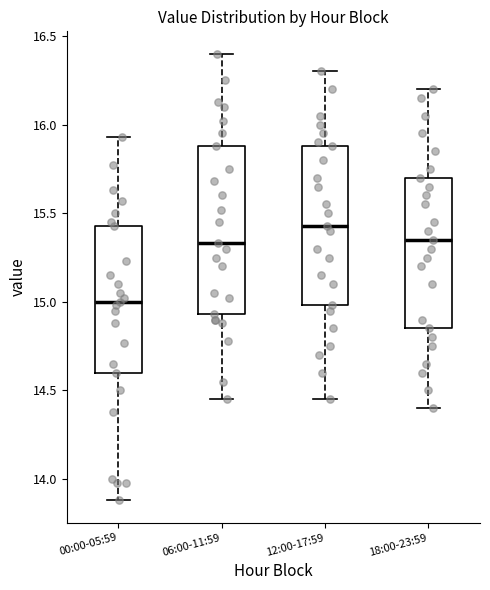

Reading left to right, read every box against the y-axis: the position of its median line, the range the box covers, and the ends of its whiskers. The values are not printed on the chart, so give them approximately, as read against the axis.

00:00-05:59: median 15.00, box 14.60 to 15.45, whiskers 13.90 to 15.95
06:00-11:59: median 15.35, box 14.95 to 15.90, whiskers 14.45 to 16.40
12:00-17:59: median 15.45, box 15.00 to 15.90, whiskers 14.45 to 16.30
18:00-23:59: median 15.35, box 14.85 to 15.70, whiskers 14.40 to 16.20